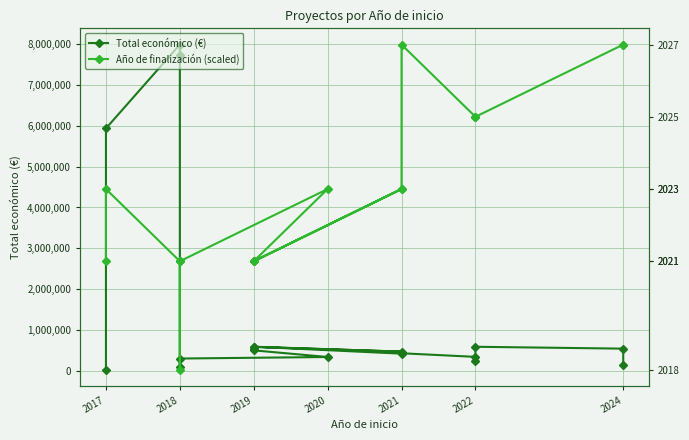

List the series in order of their overall mean, lowest first.

Total económico (€), Año de finalización (scaled)